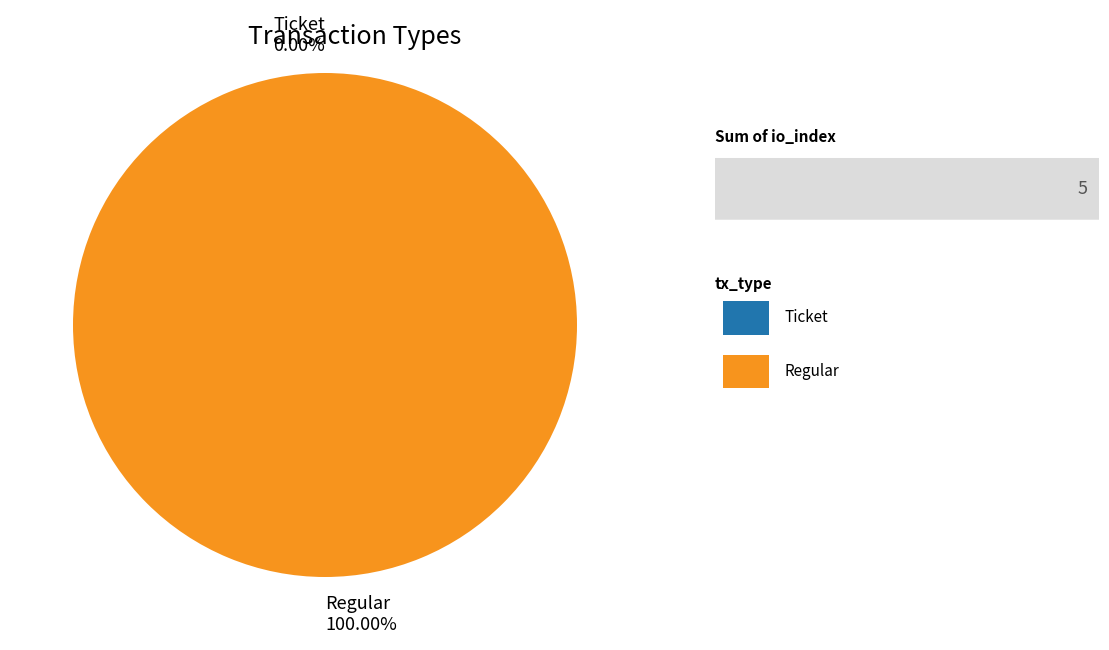

Does Regular account for over 50% of the chart?

Yes